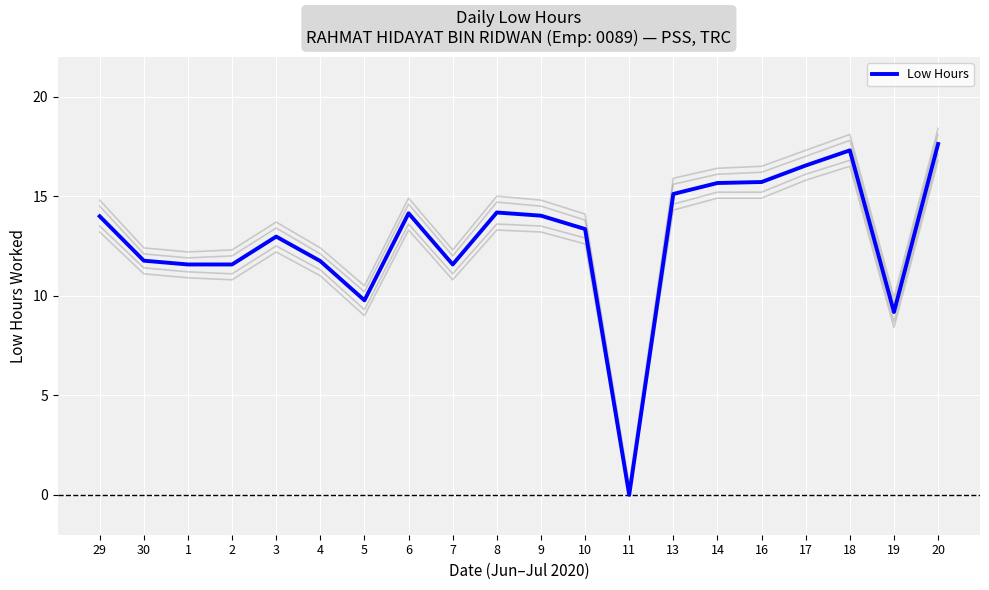

What is the label of the 13th point from the left?

11